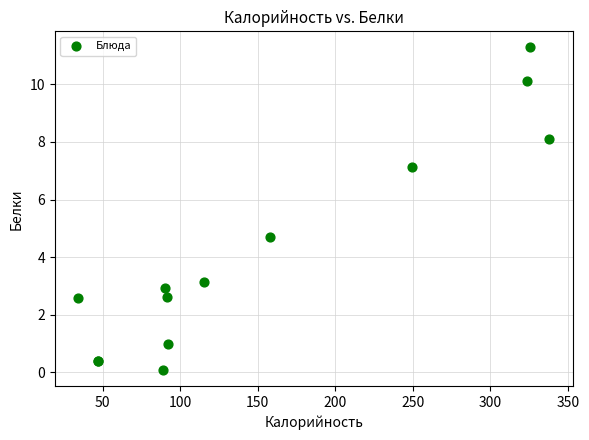

What Y value in the scatter plot is closest to 5?

4.7